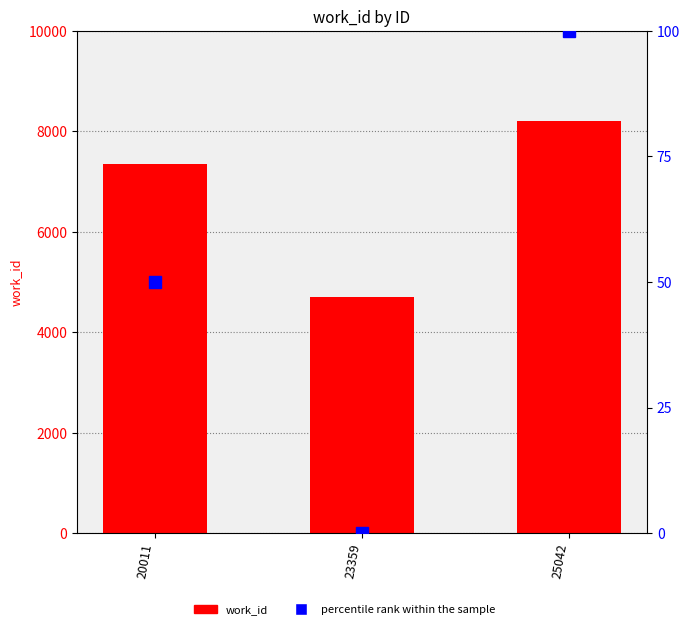

Rank the series by their average value, from lowest to highest.

percentile rank within the sample, work_id